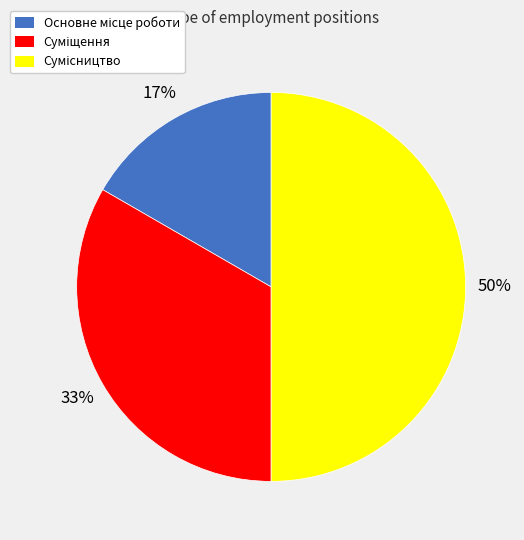

To the nearest percent, what is the average slice percentage?

33%